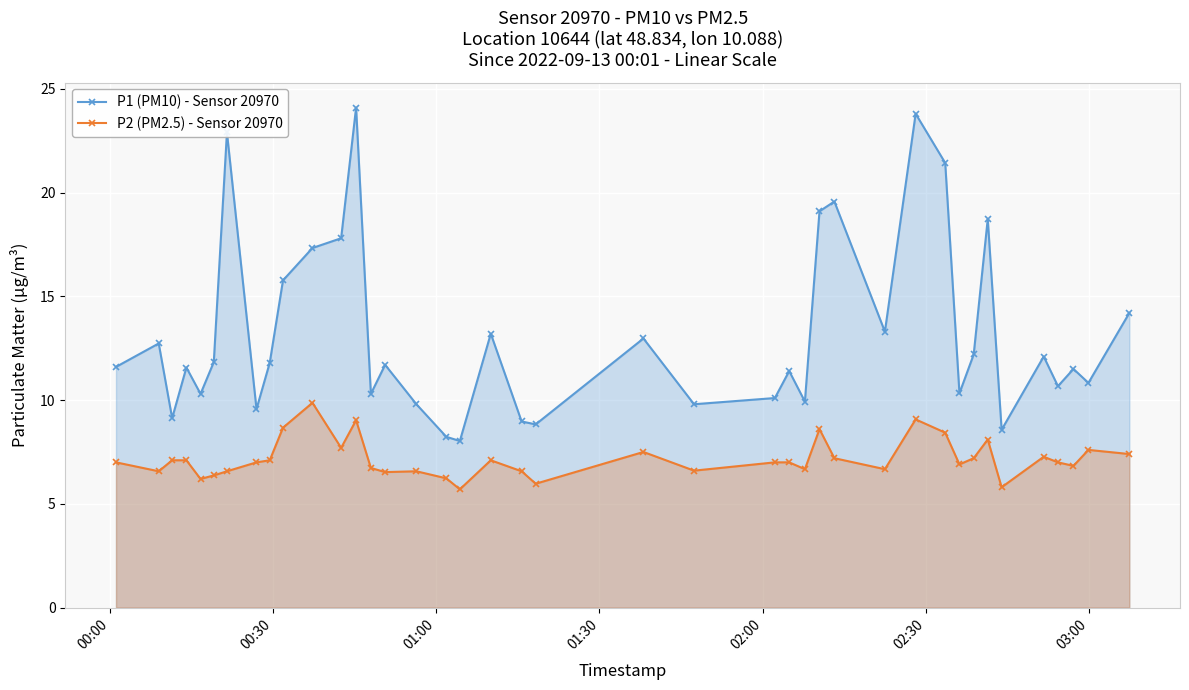

Which series has the largest total across all categories?

P1 (PM10) - Sensor 20970